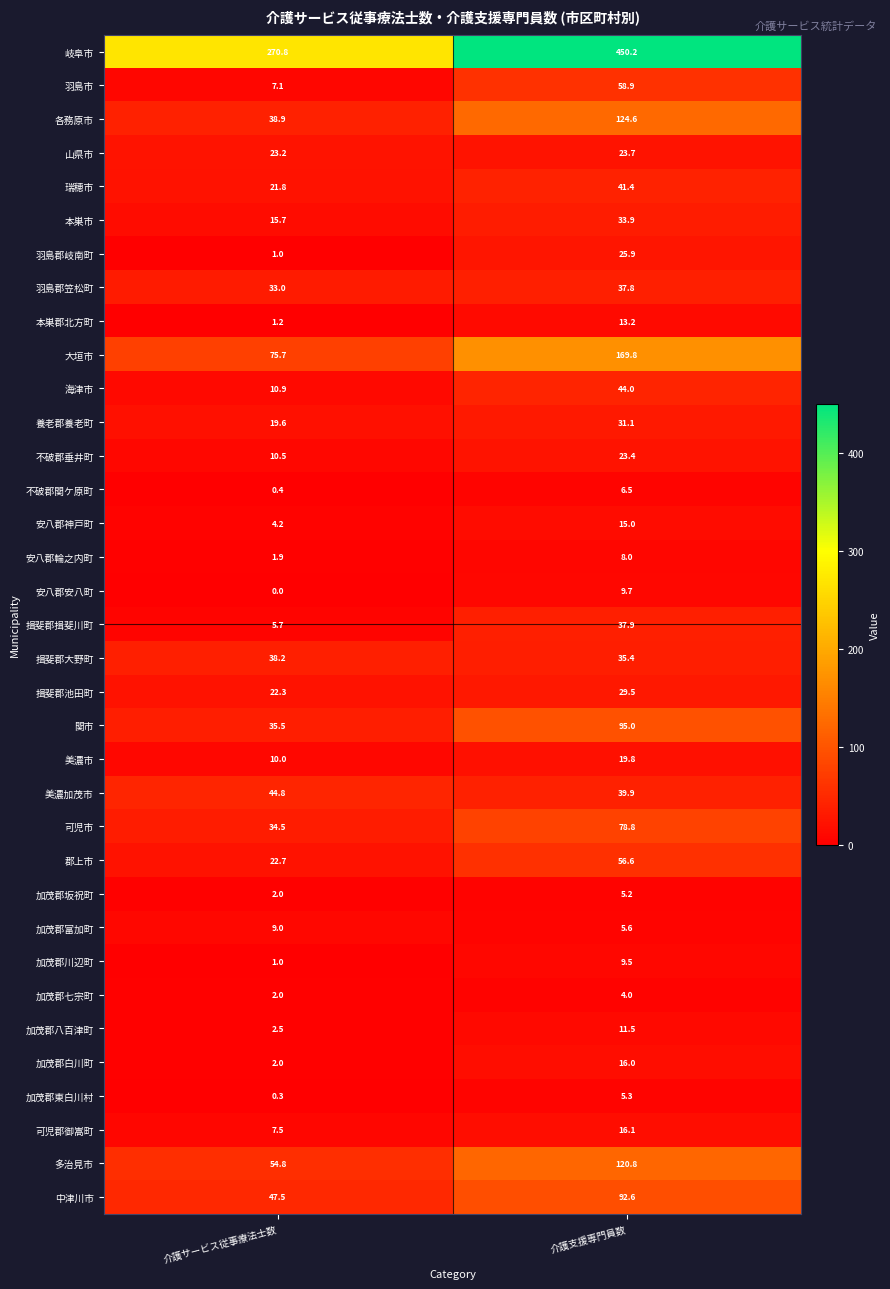

Which series has the largest total across all categories?

岐阜市